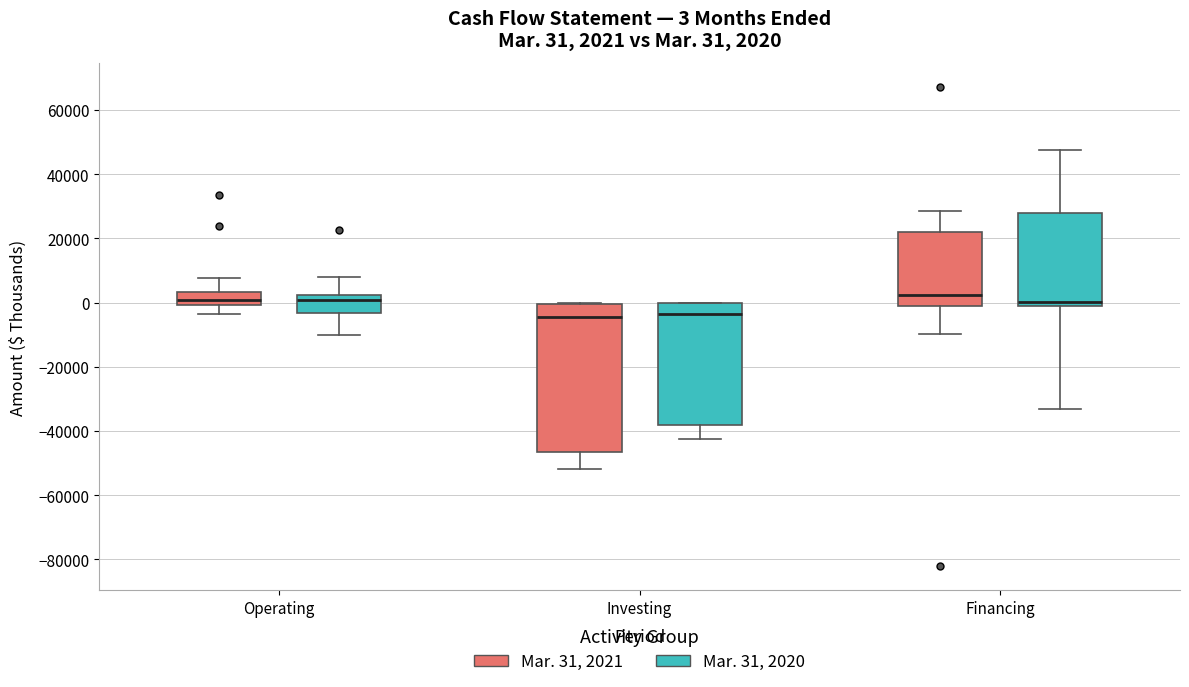

Comparing the boxes themselves (not the whiskers), which one is the tallest?

Investing (Mar. 31, 2021)